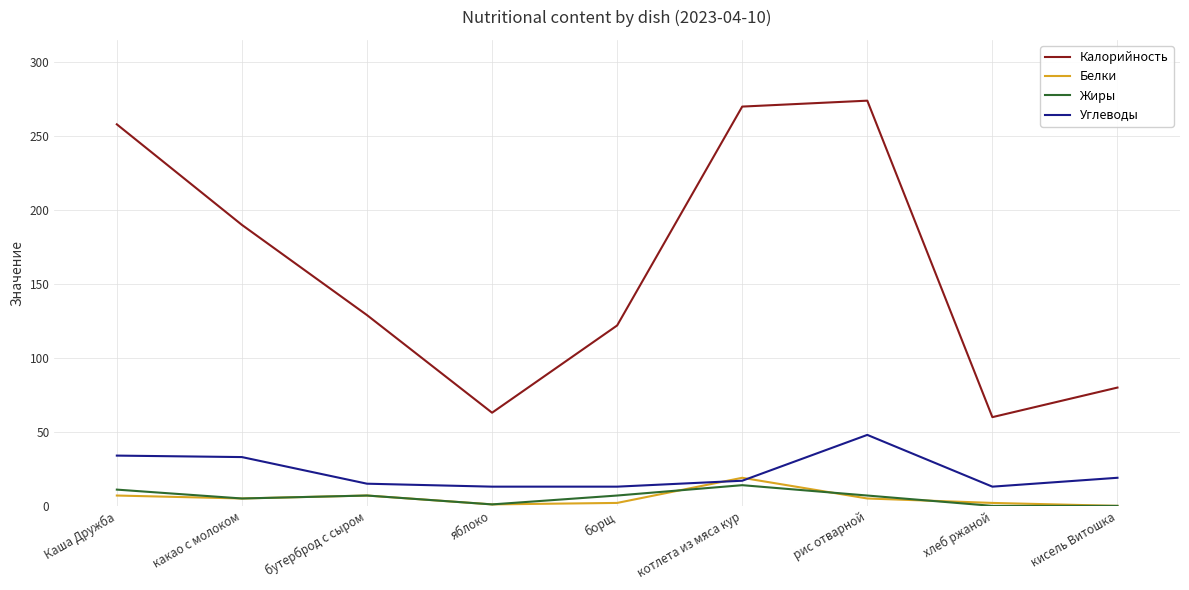

What is the difference between the highest and lowest values at Каша Дружба?

251